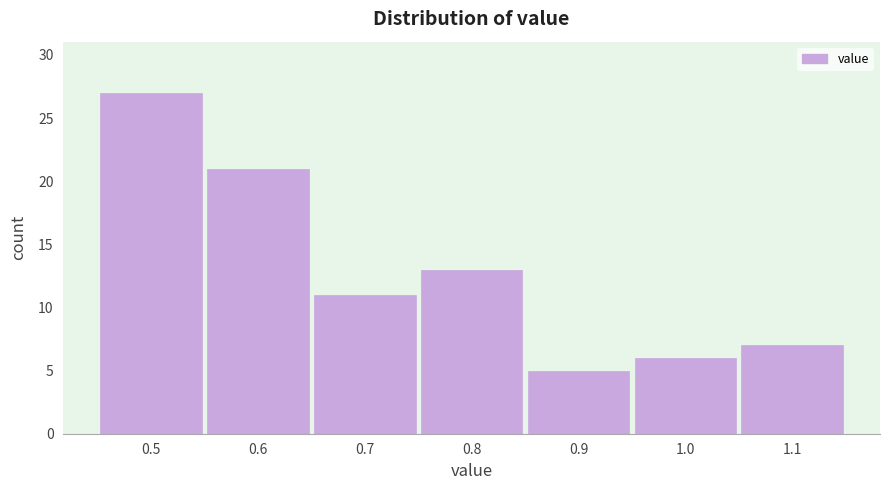

Reading left to right, extract all data points from this chart.

27	21	11	13	5	6	7